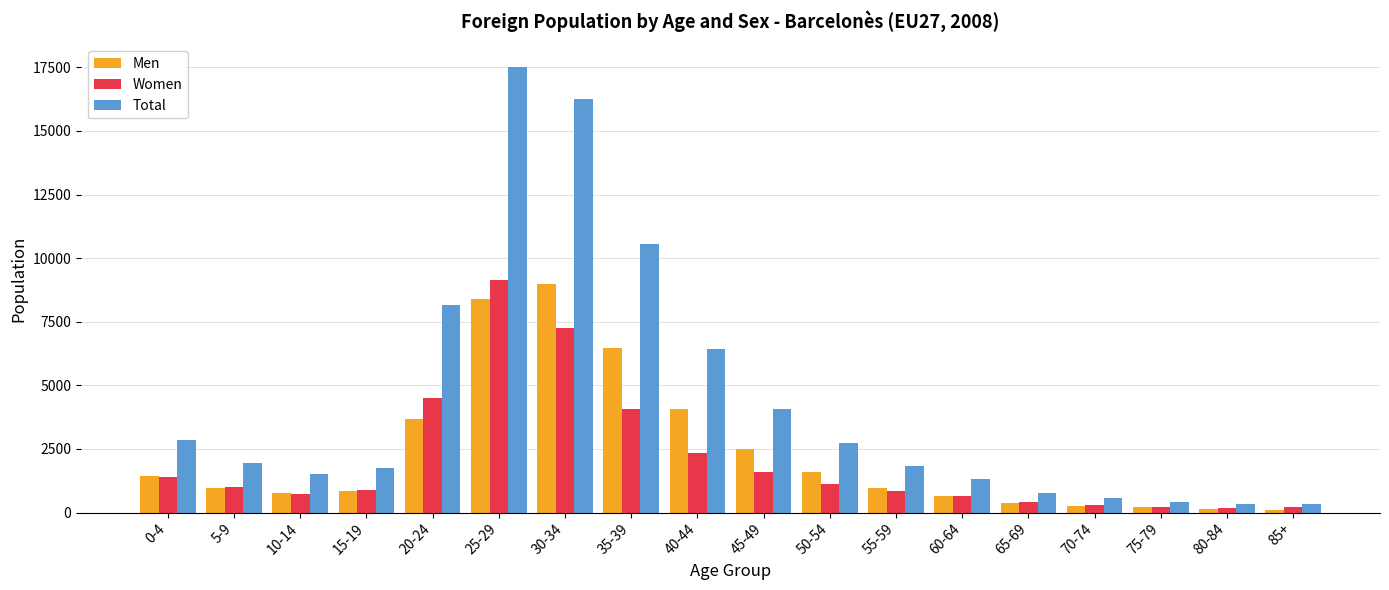

Is it true that Women equals 1130 at 50-54?

True